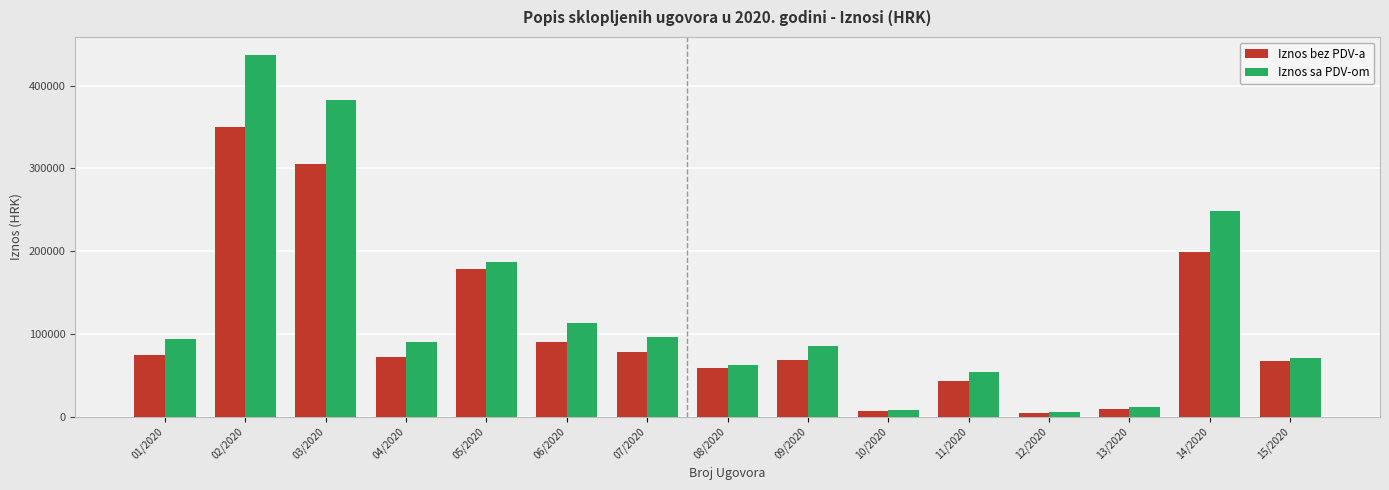

At which label is Iznos bez PDV-a closest to 177000?

05/2020